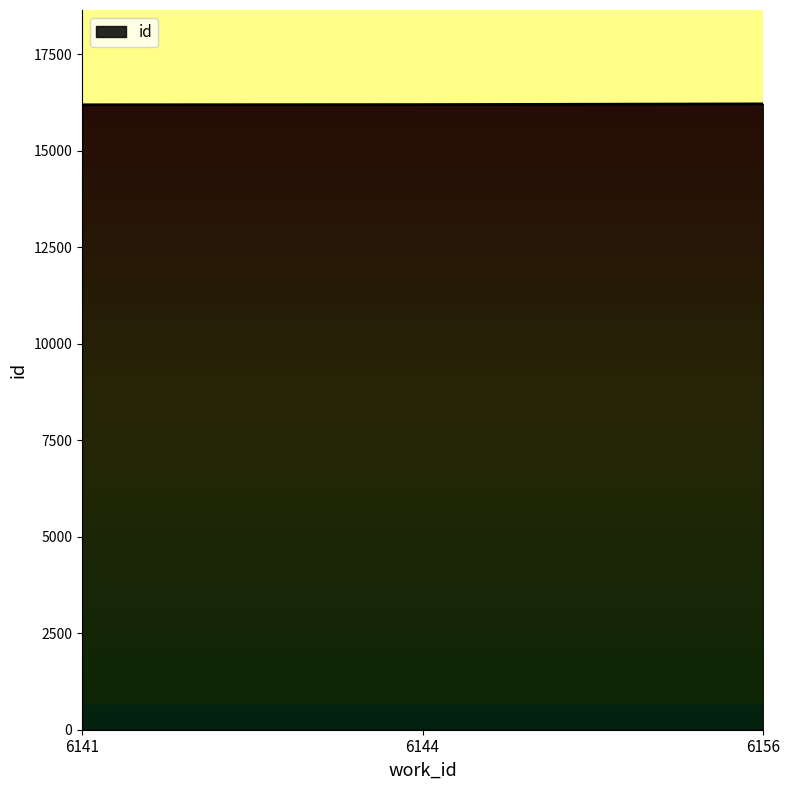

What is the minimum value shown in the chart?

16196